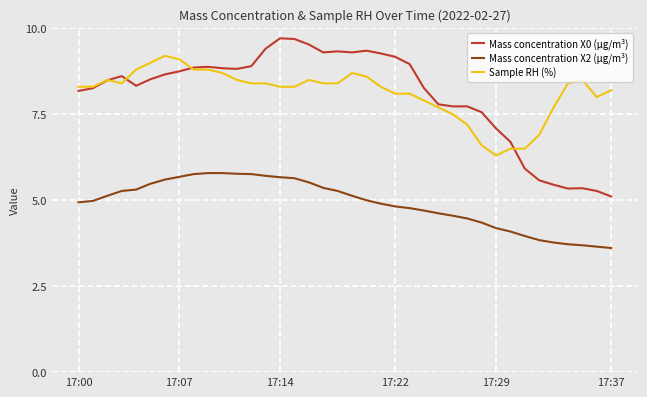

What is the highest value of the Mass concentration X2 (μg/m³) series?

5.8